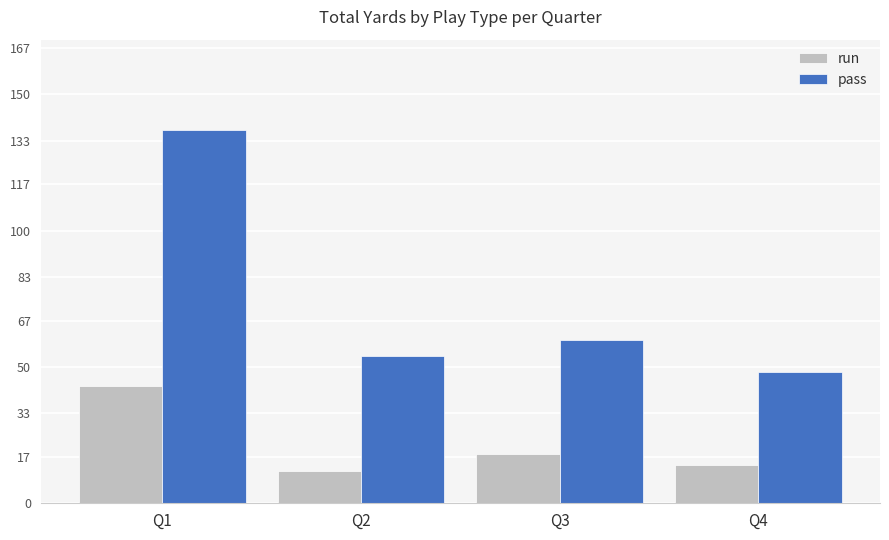

The value of pass at Q4 is 25. True or false?

False